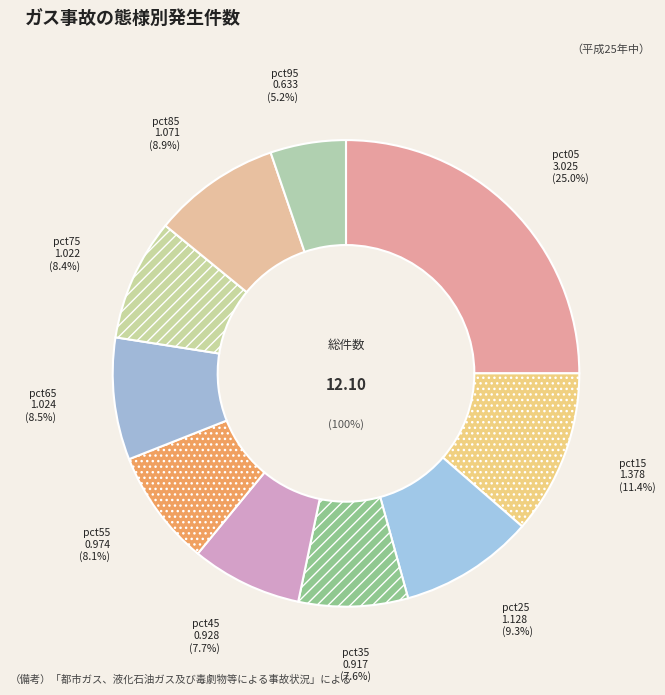

True or false: pct65 accounts for 8% of the total.

True